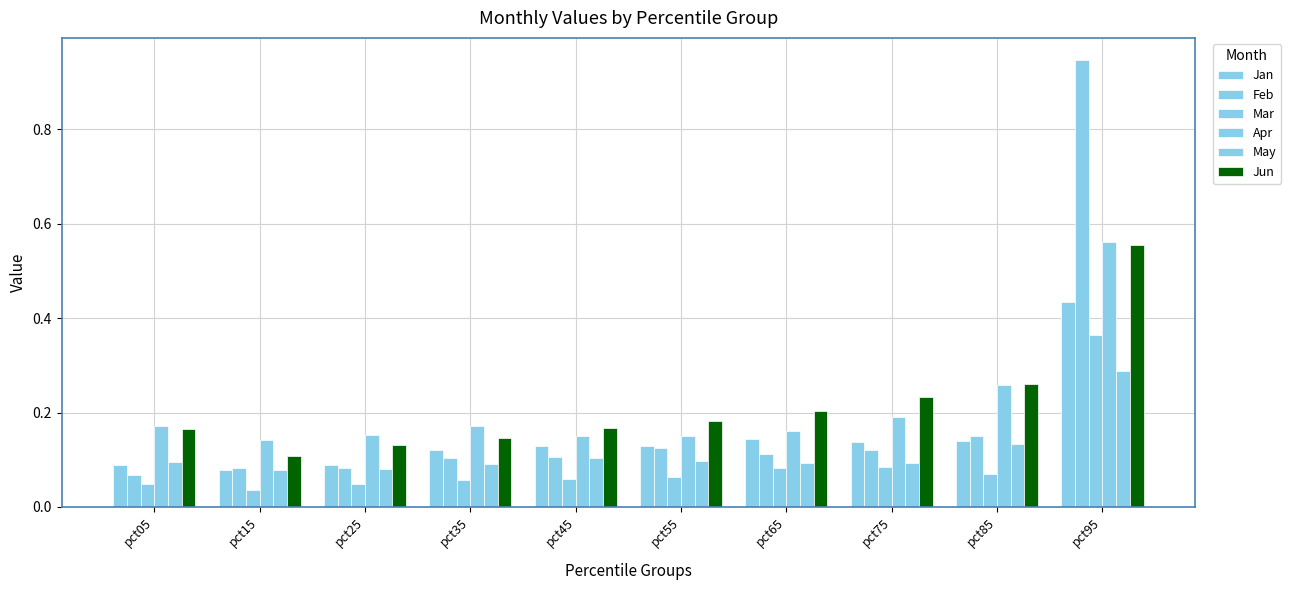

What is the sum of the May values at pct85 and pct05?

0.2